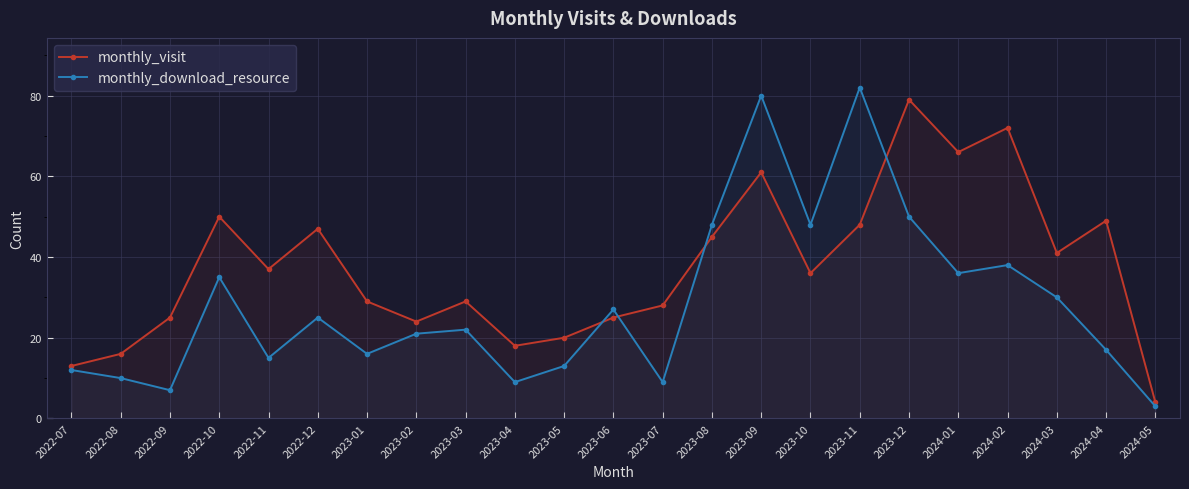

What is the difference between the highest and lowest values at 2024-01?

30